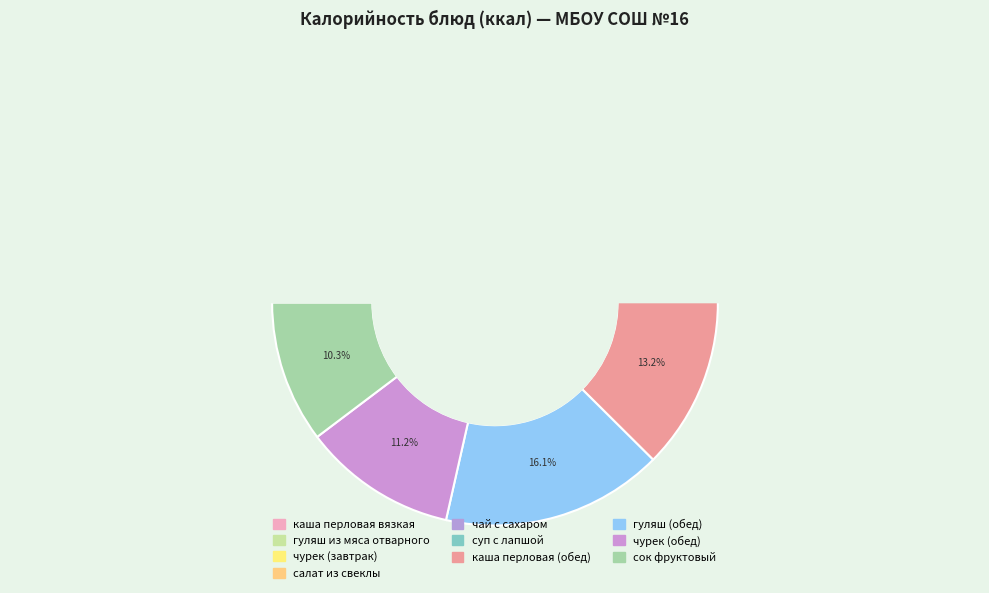

Count the number of slices in the pie.

10